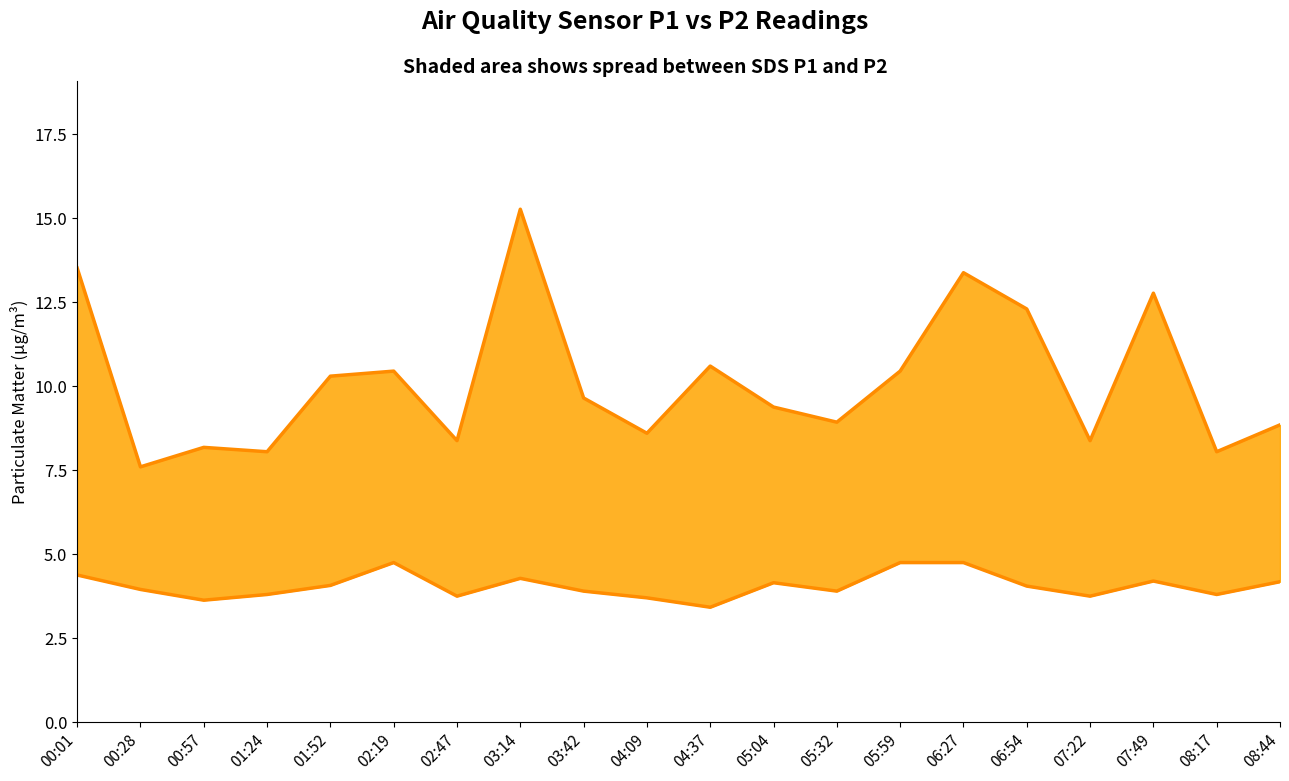

Where does the SDS_P1 series first go above 9?

00:01